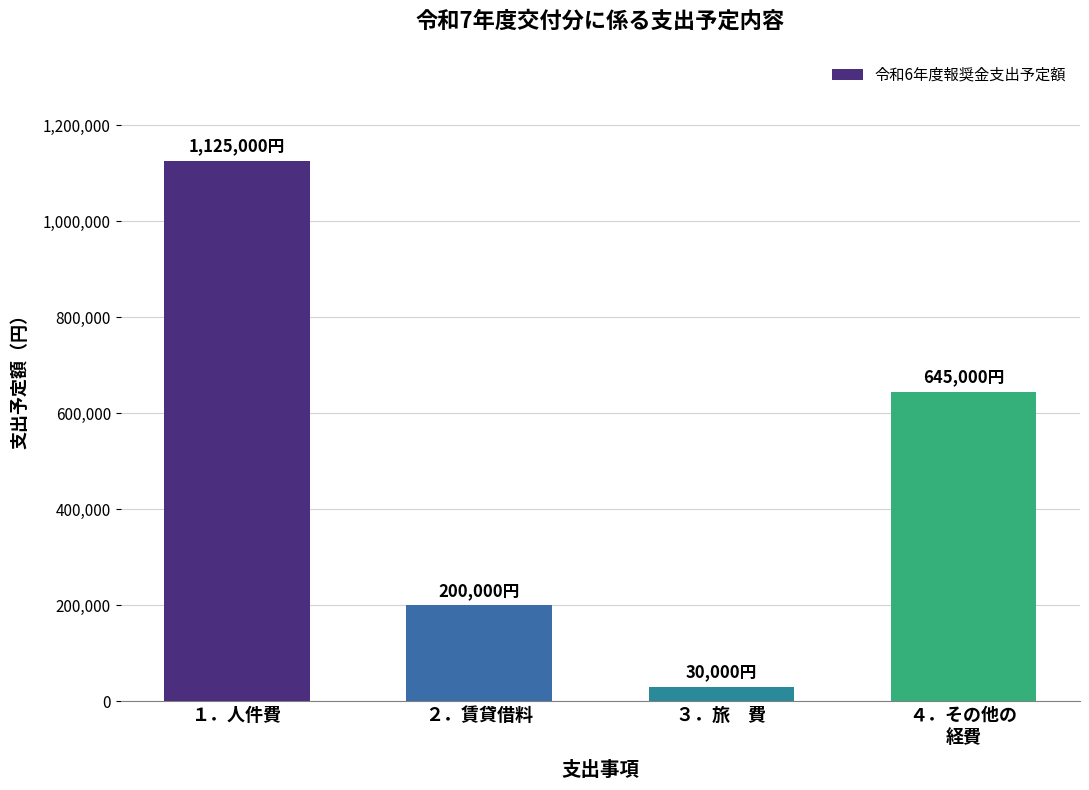

What is the value of the 3rd bar from the left?

30000